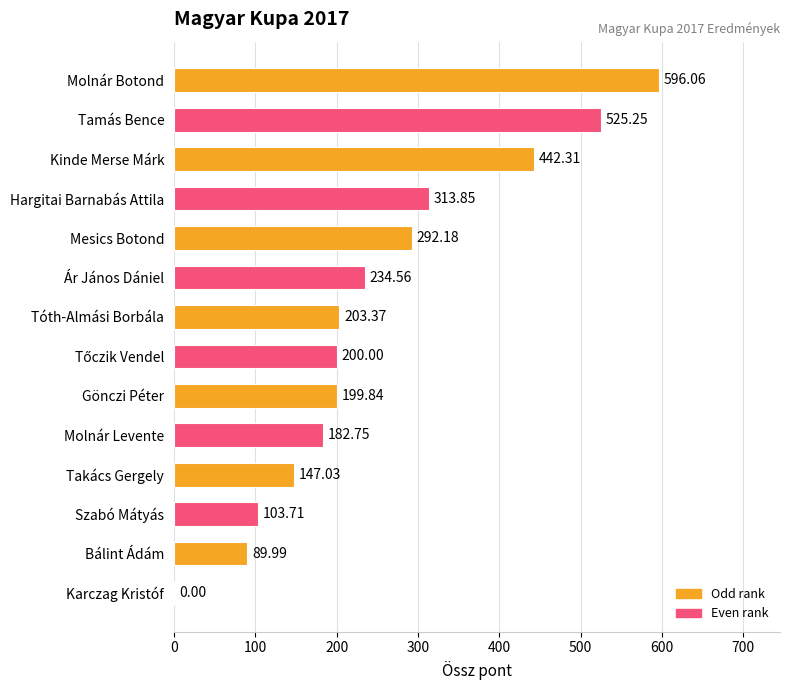

What is the greatest value displayed?

596.1